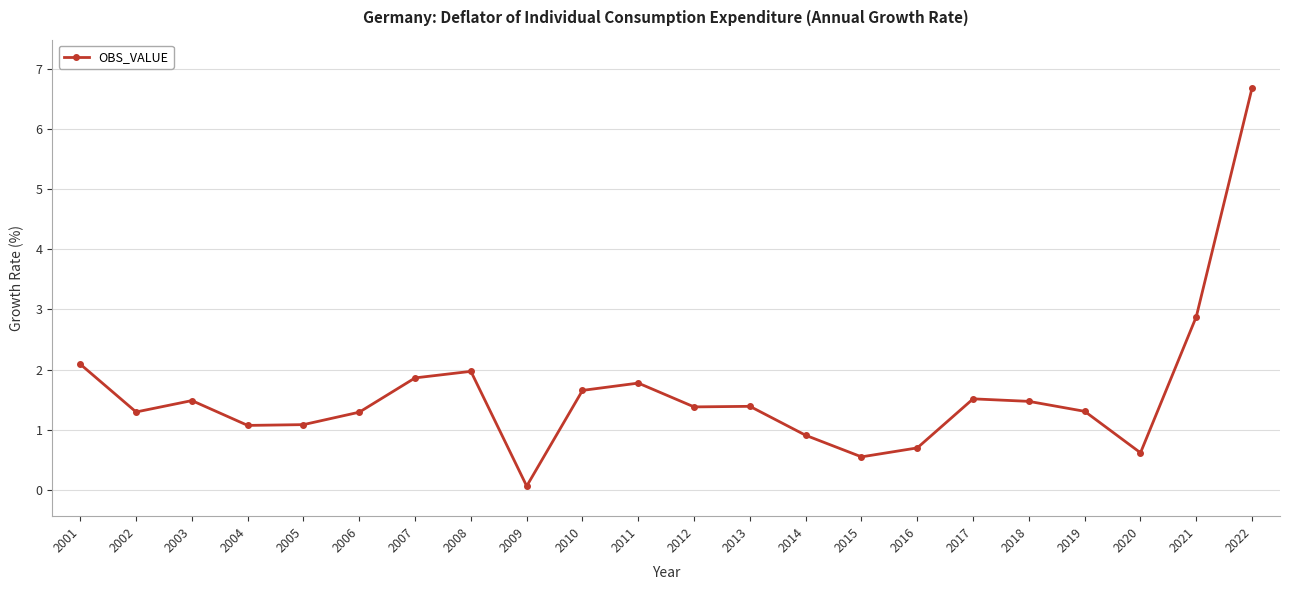

What is the value of the 6th point from the left?

1.3